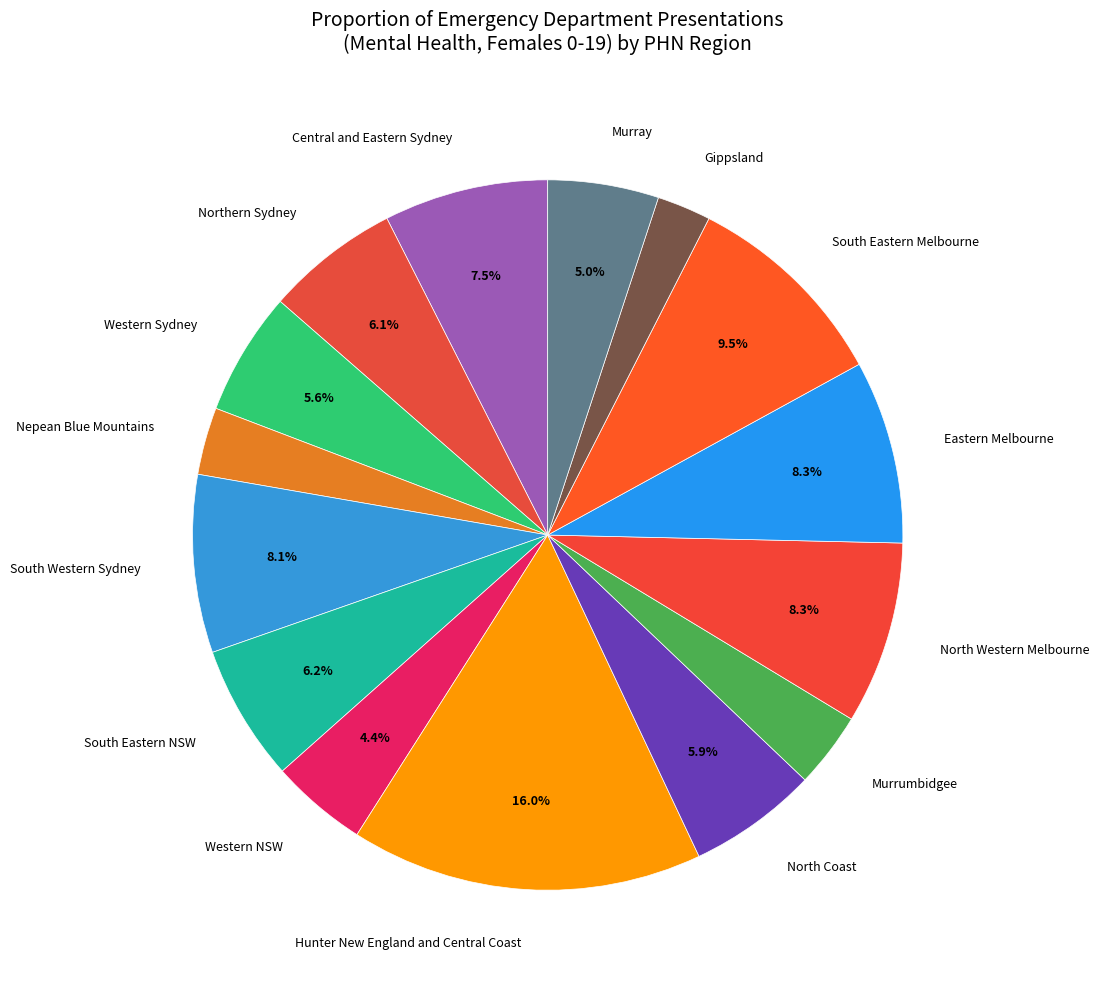

Which slice is the smallest?

Gippsland